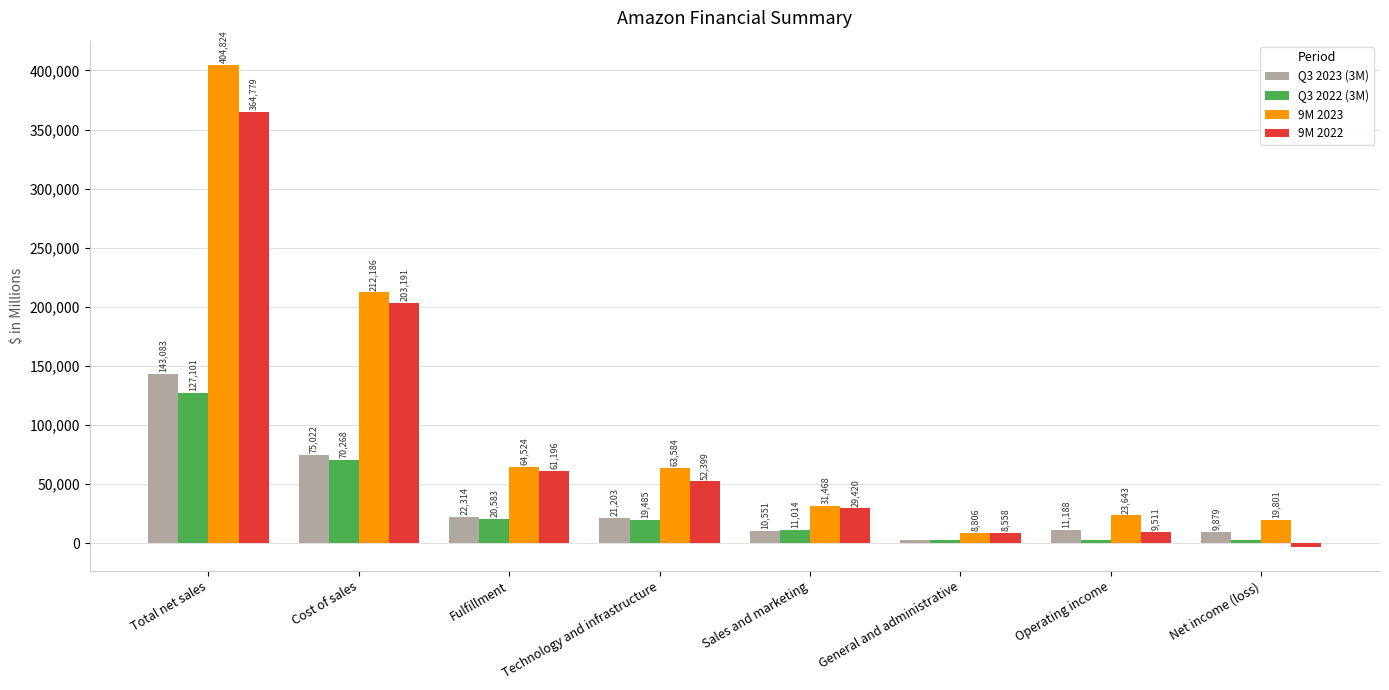

Reading right to left, what are all the values shown in this chart?

Q3 2023 (3M): Net income (loss)=9879	Operating income=11188	General and administrative=2561	Sales and marketing=10551	Technology and infrastructure=21203	Fulfillment=22314	Cost of sales=75022	Total net sales=143083
Q3 2022 (3M): Net income (loss)=2872	Operating income=2525	General and administrative=3061	Sales and marketing=11014	Technology and infrastructure=19485	Fulfillment=20583	Cost of sales=70268	Total net sales=127101
9M 2023: Net income (loss)=19801	Operating income=23643	General and administrative=8806	Sales and marketing=31468	Technology and infrastructure=63584	Fulfillment=64524	Cost of sales=212186	Total net sales=404824
9M 2022: Net income (loss)=-3000	Operating income=9511	General and administrative=8558	Sales and marketing=29420	Technology and infrastructure=52399	Fulfillment=61196	Cost of sales=203191	Total net sales=364779